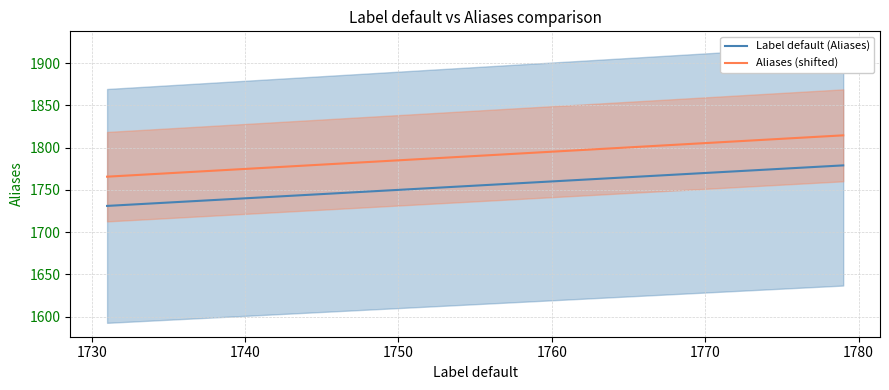

What is the value of the Label default (Aliases) point at the 12th from the left?

1769.0